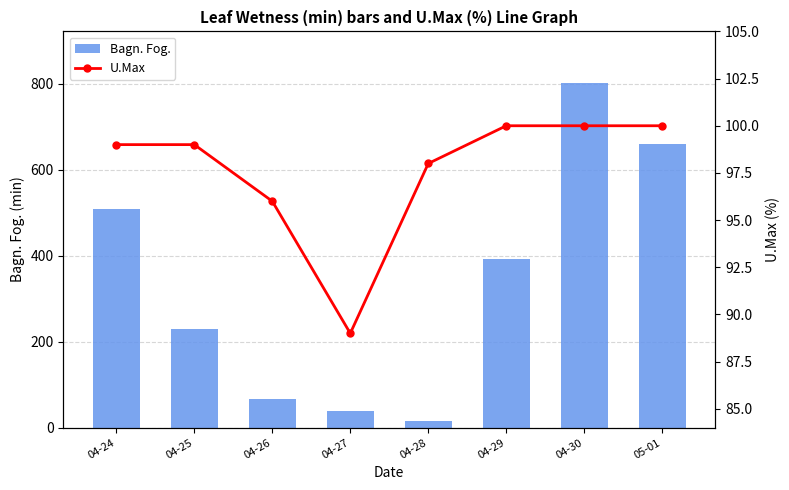

At how many categories does at least one series exceed 746?

1